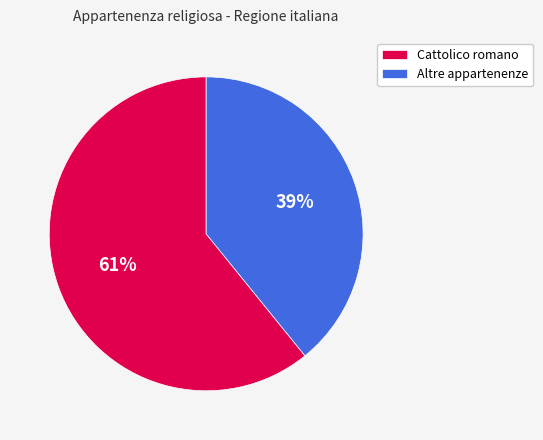

To the nearest percent, what portion does Cattolico romano represent?

61%